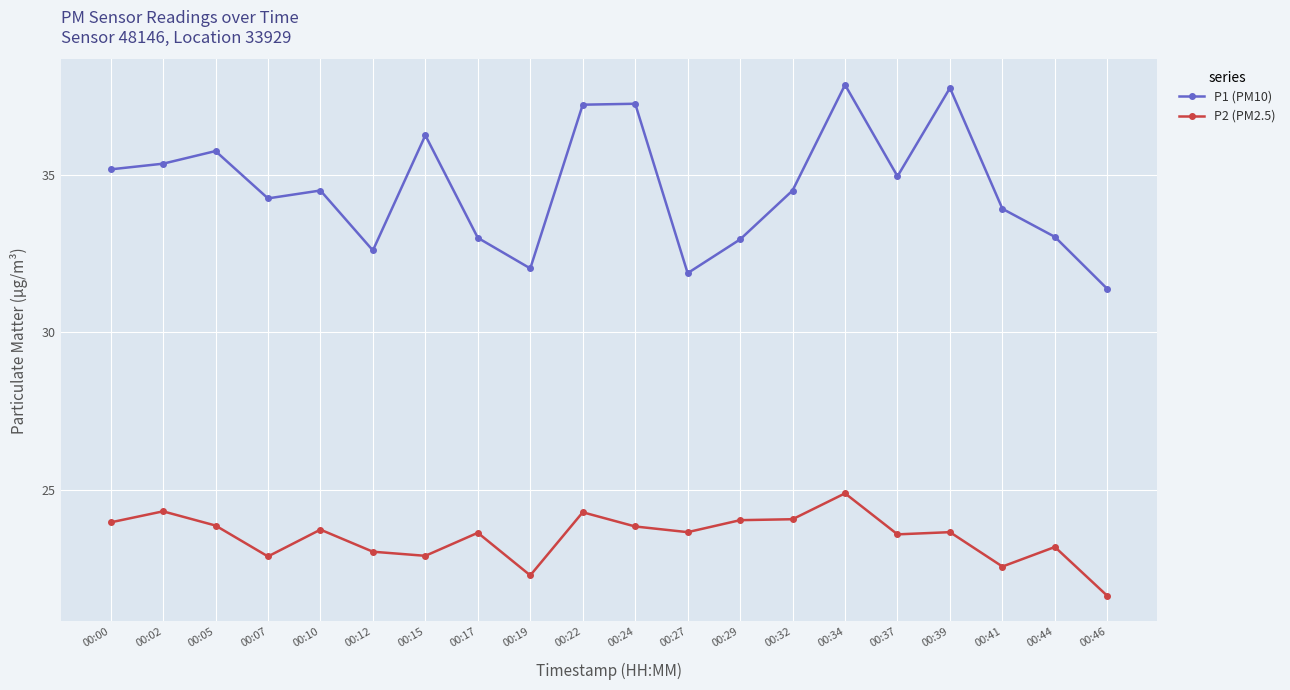

At which label does P1 (PM10) first exceed 34?

00:00